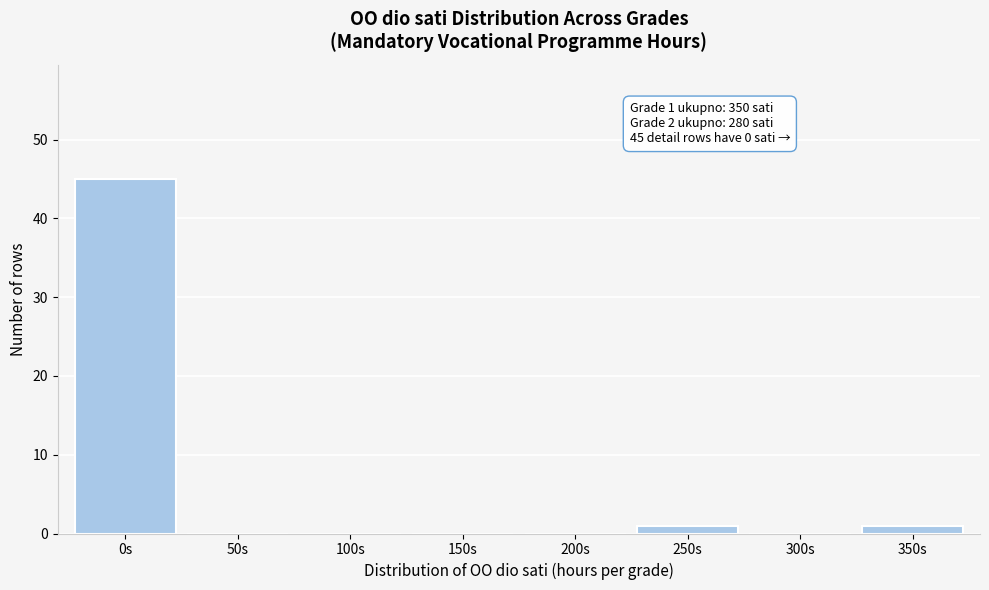

Reading right to left, extract all data points from this chart.

350s=1	300s=0	250s=1	200s=0	150s=0	100s=0	50s=0	0s=45